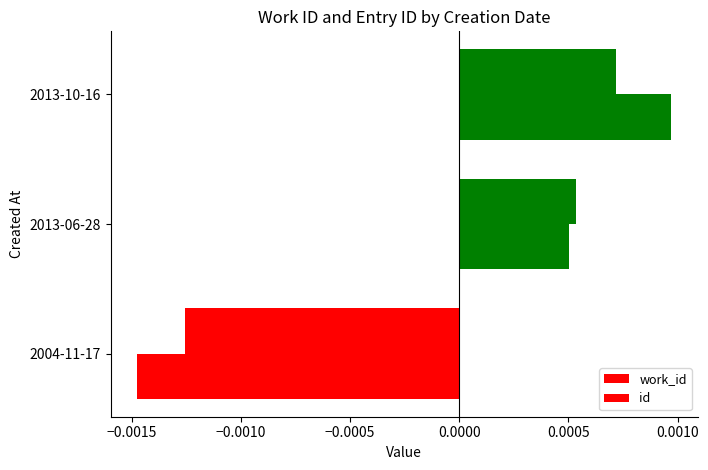

How many positive values does the id series have?

2